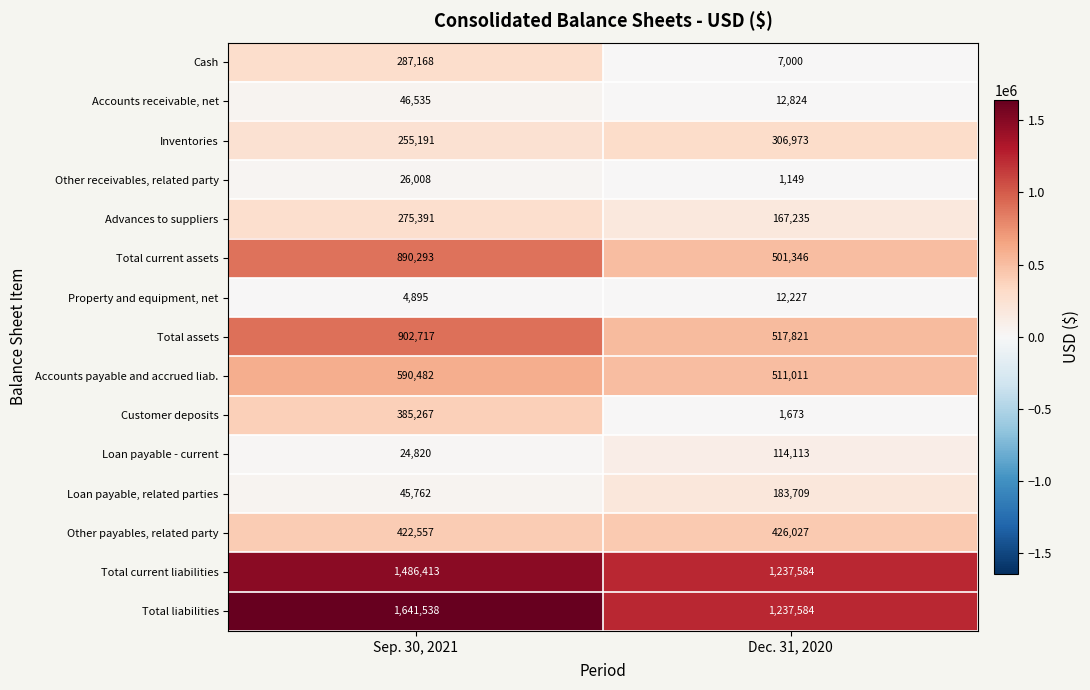

How many series are shown in this chart?

15